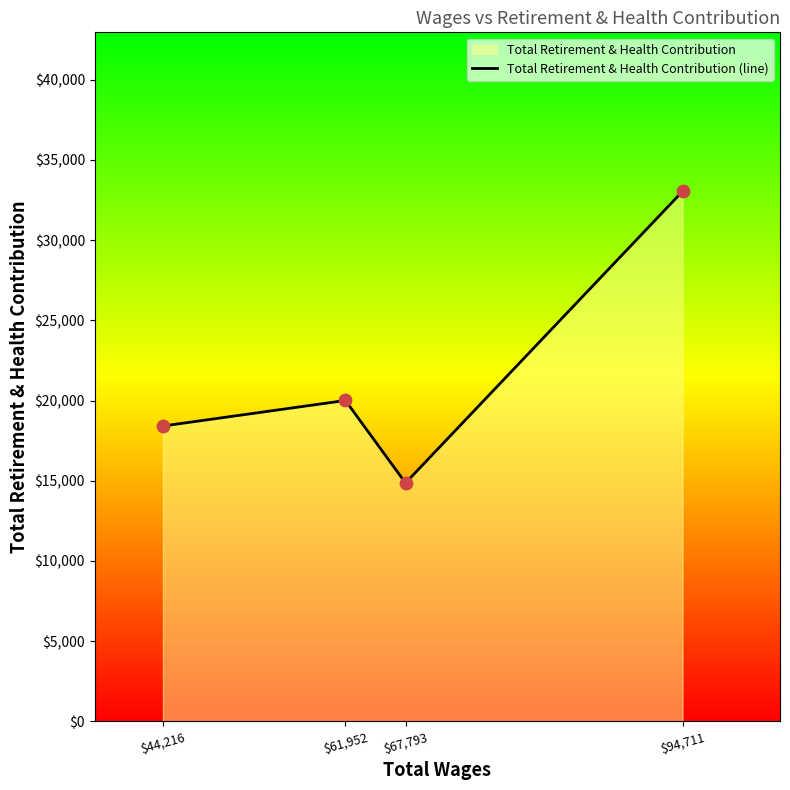

Between $61,952 and $44,216, which is larger?

$61,952